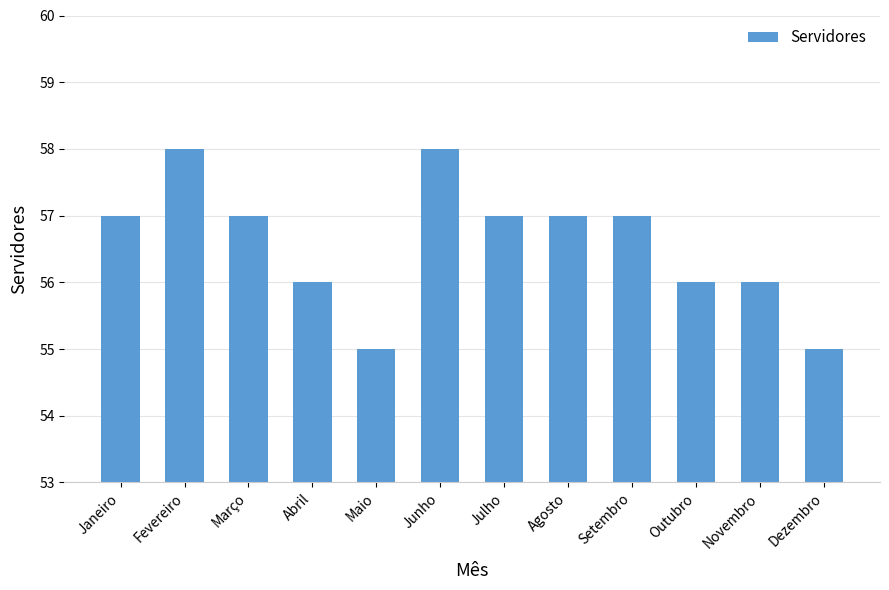

Read the value at Maio.

55